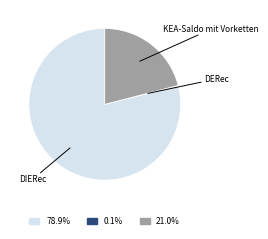

Is there any slice that represents more than half of the pie?

Yes